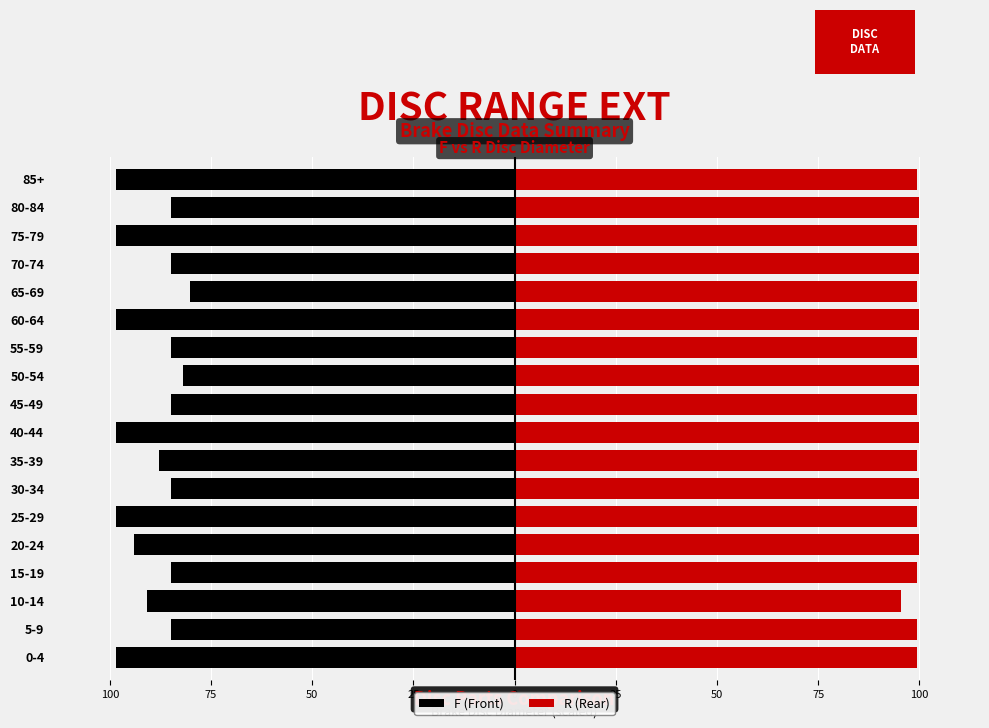

Which series has the largest total across all categories?

R (Rear)